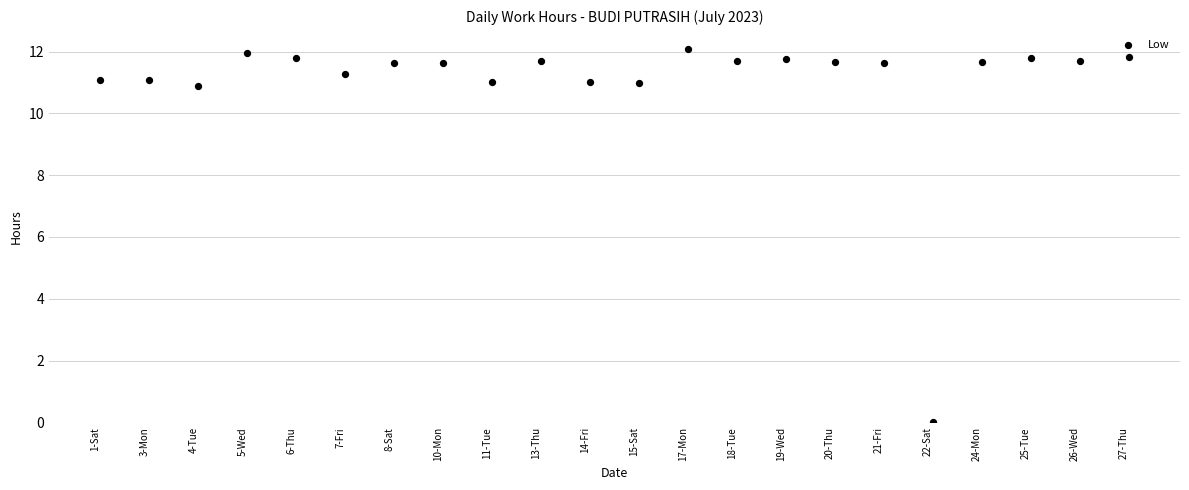

What is the range of Y values (max minus min)?

12.1